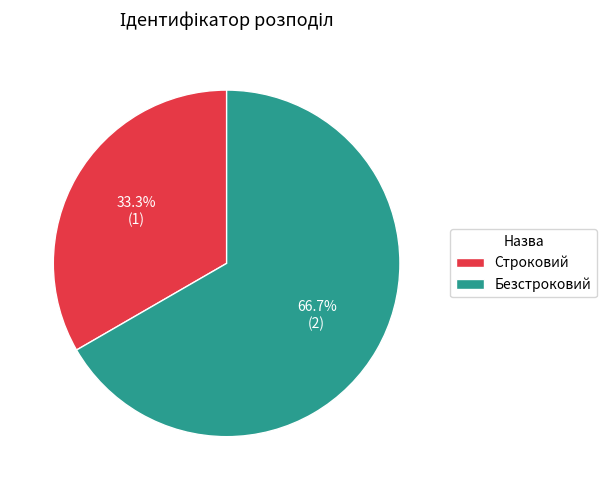

Is it true that Безстроковий is 57% of the pie?

False